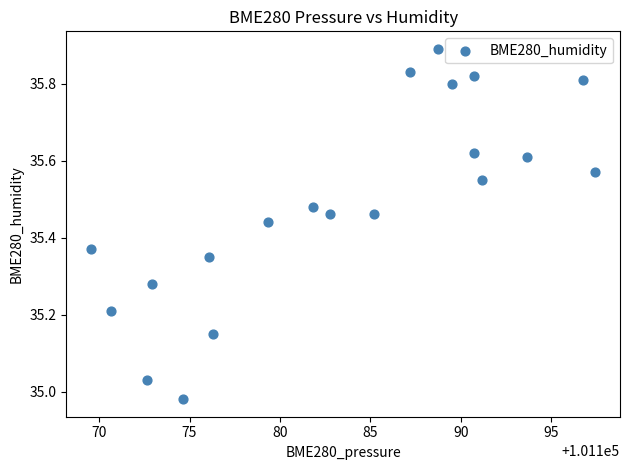

What is the range of Y values (max minus min)?

0.9